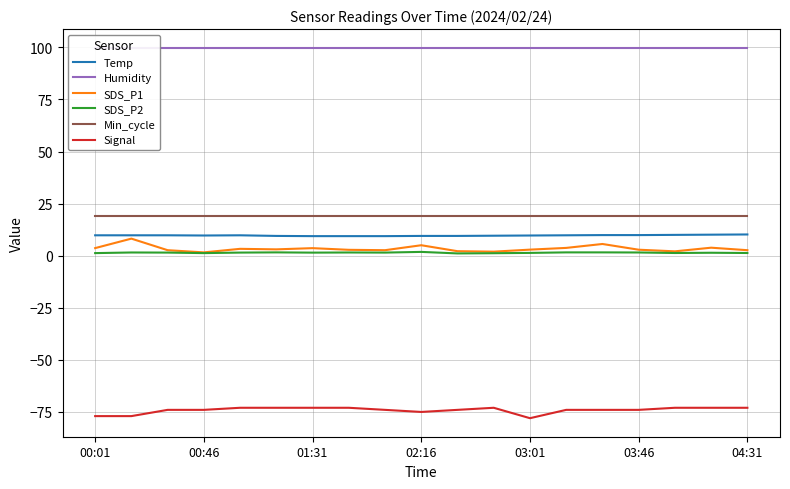

How many interior local peaks does the SDS_P1 series have?

6